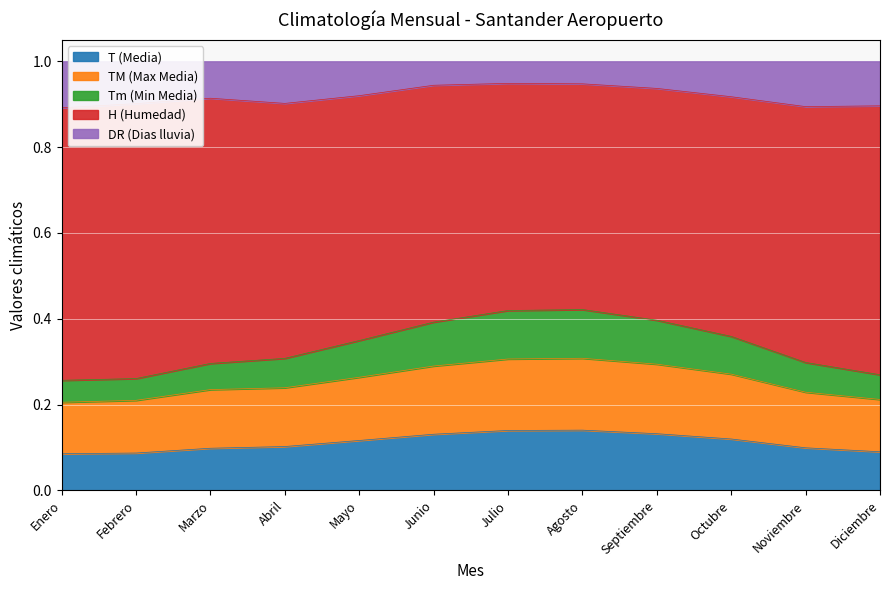

In T (Media), how many points are higher than both neighbors (excluding endpoints)?

1